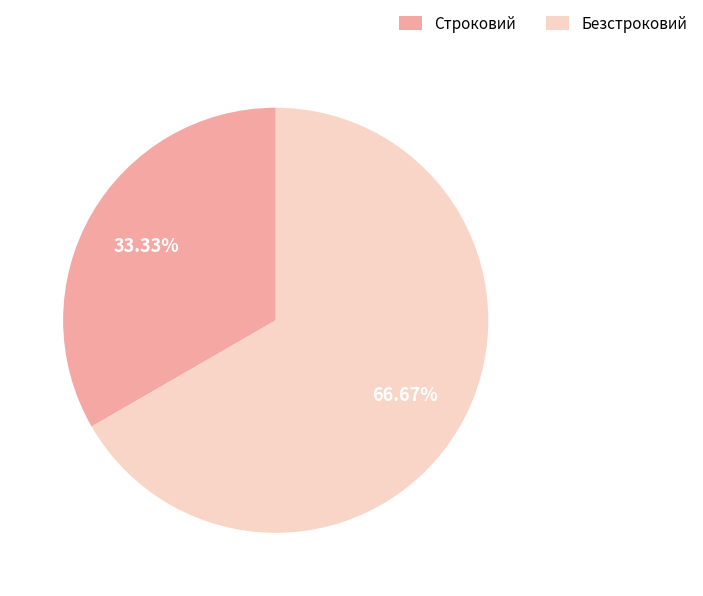

Do Строковий and Безстроковий together represent more than half of the pie?

Yes